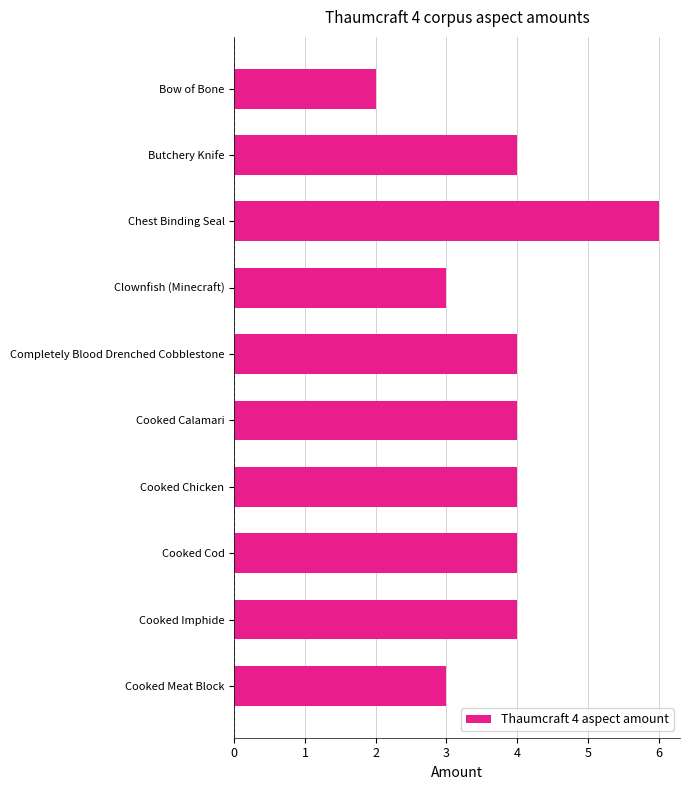

What is the difference between the maximum and minimum values?

4